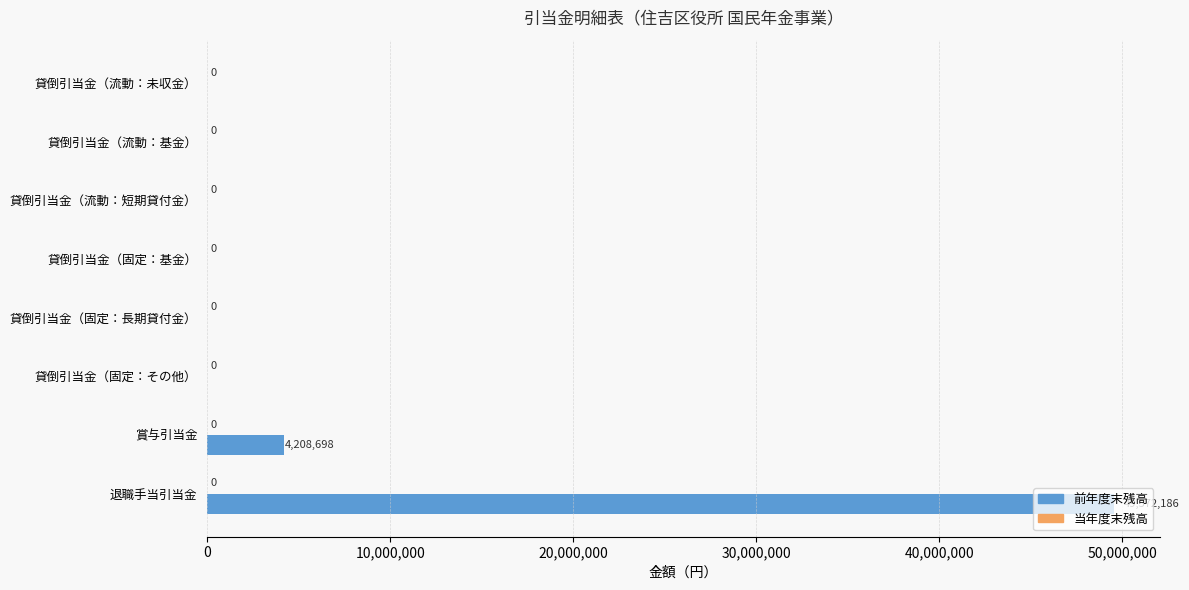

What is the sum of all values?

53780884